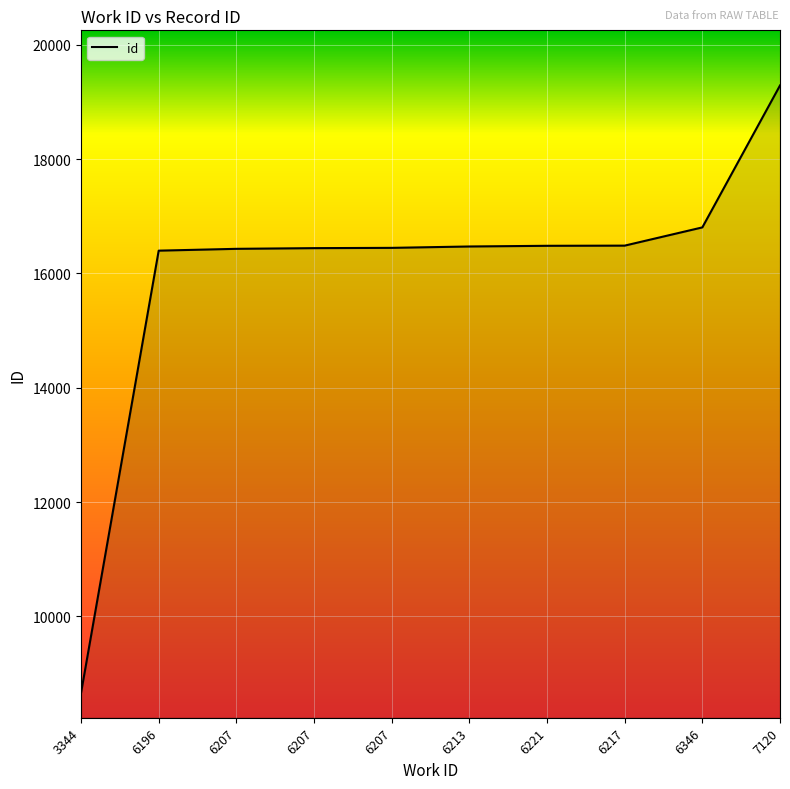

Is it true that the value at 6217 is 27307?

False